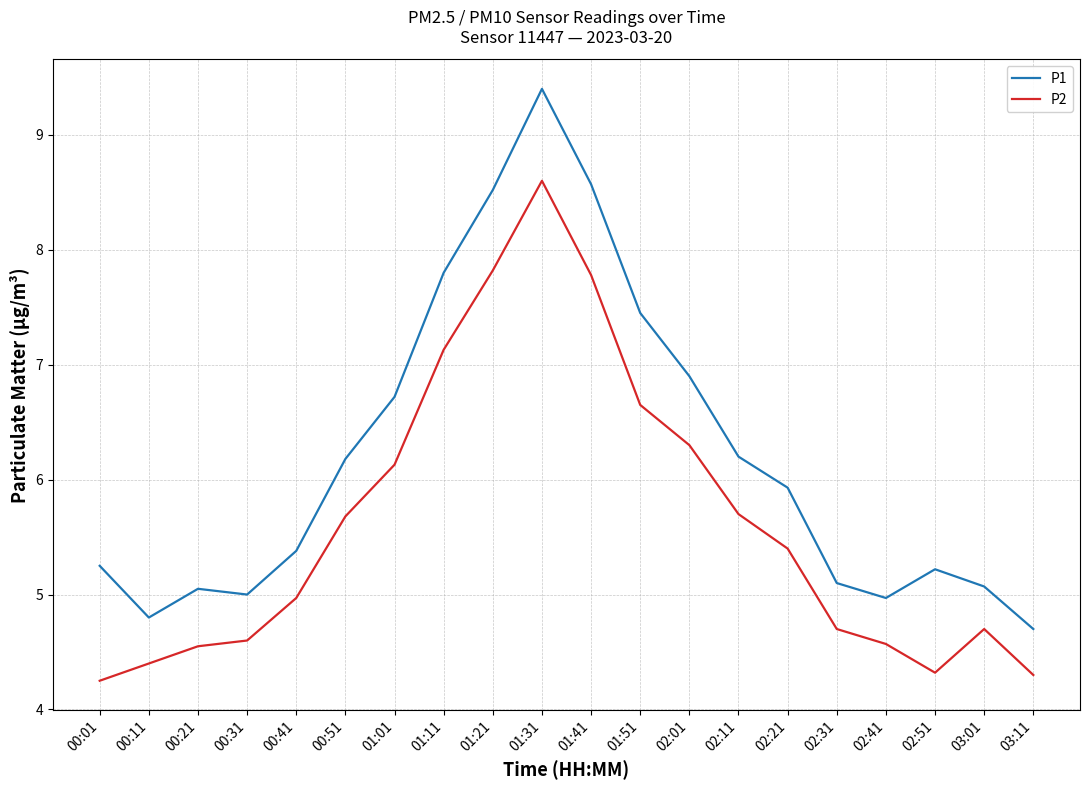

At which category does P1 reach its first local valley?

00:11